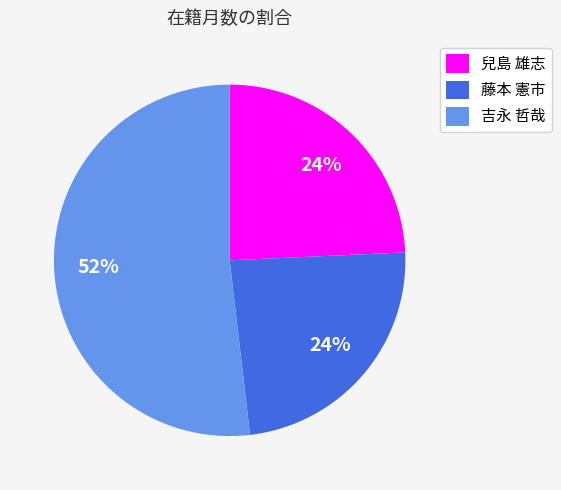

Combined, do 吉永 哲哉 and 藤本 憲市 account for over 50%?

Yes